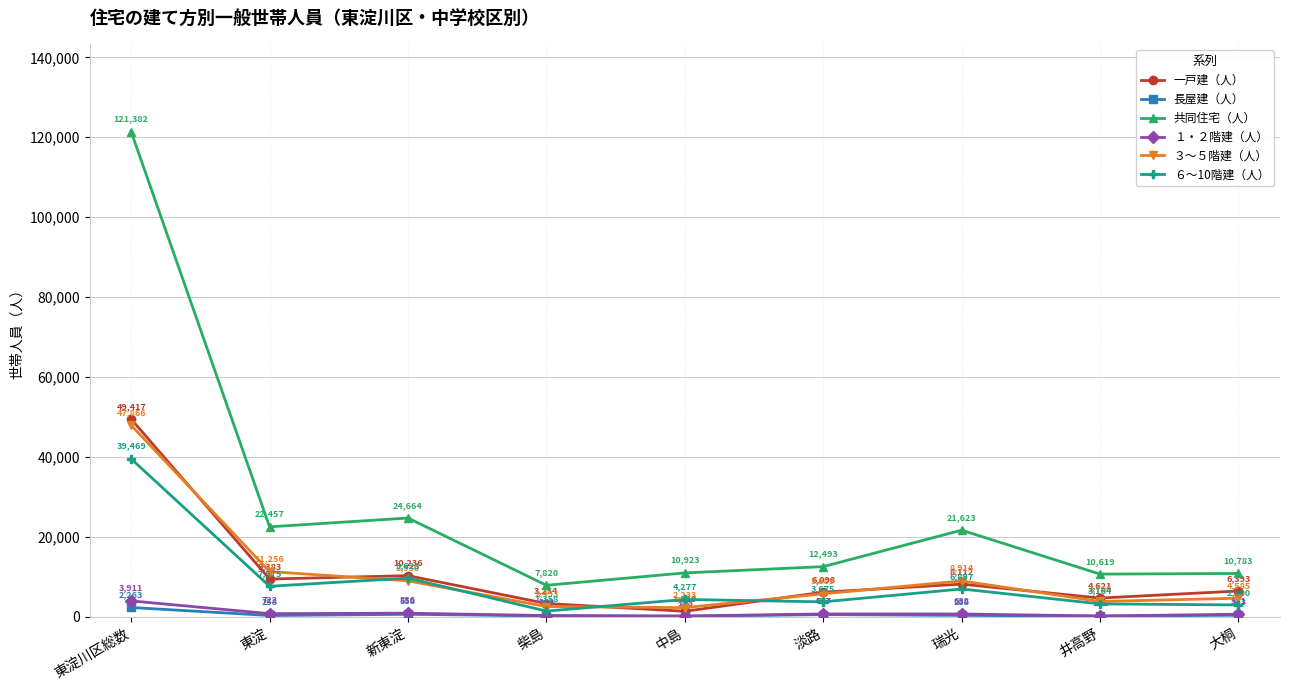

How many times do ６～10階建（人） and ３～５階建（人） cross each other?

4